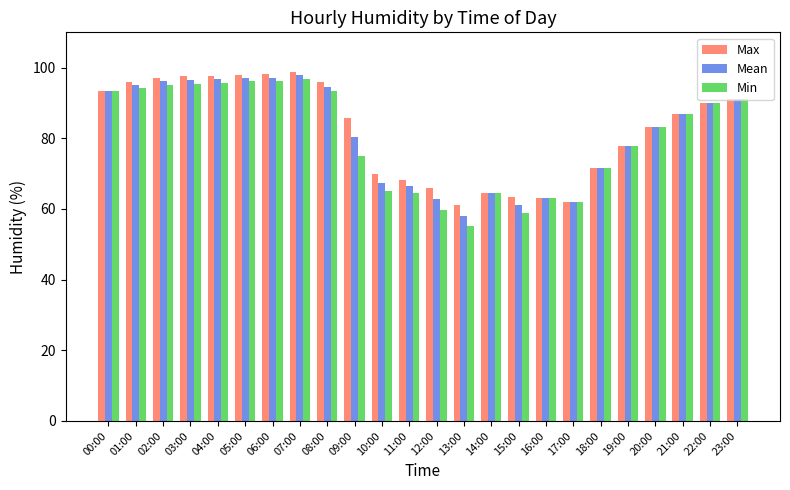

What is the minimum value shown in the chart?

55.1